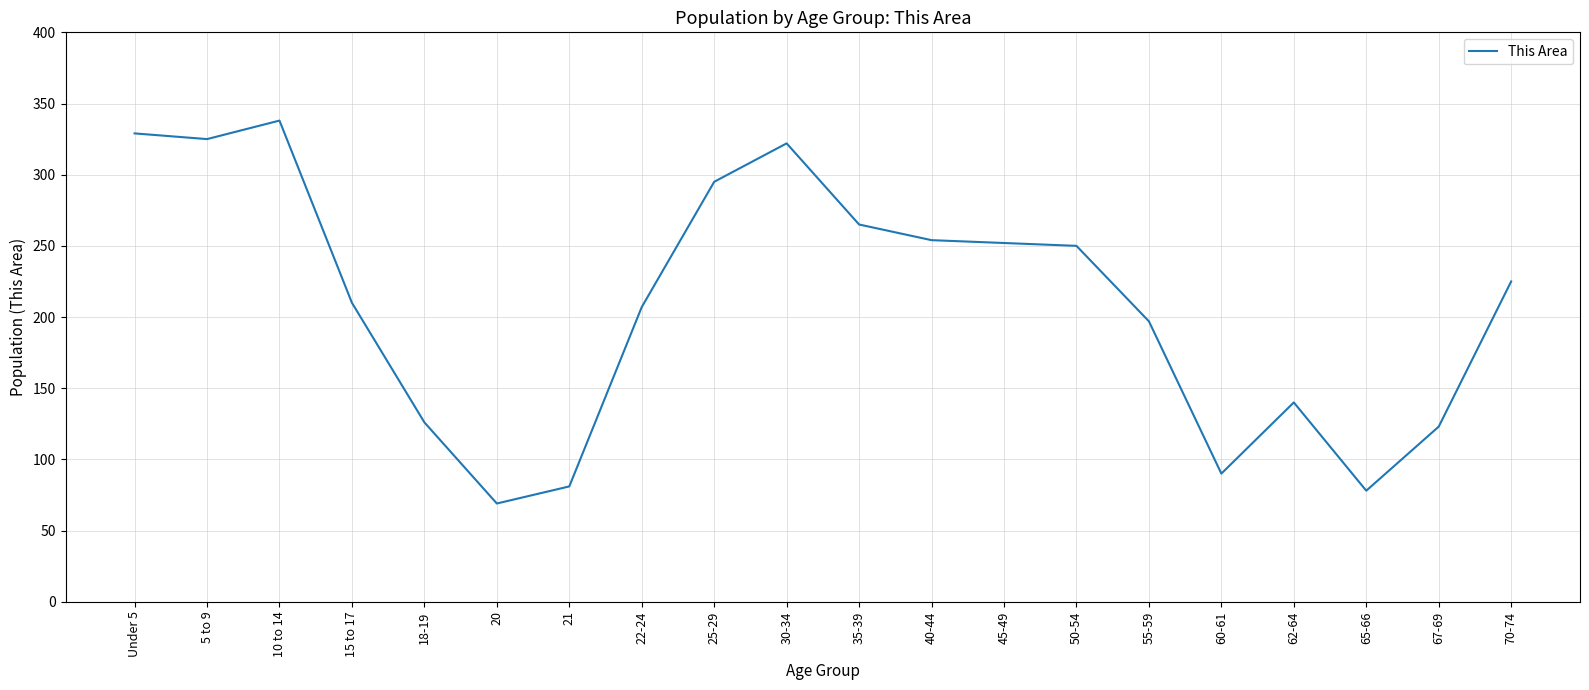

True or false: the data shows 123 at 67-69.

True